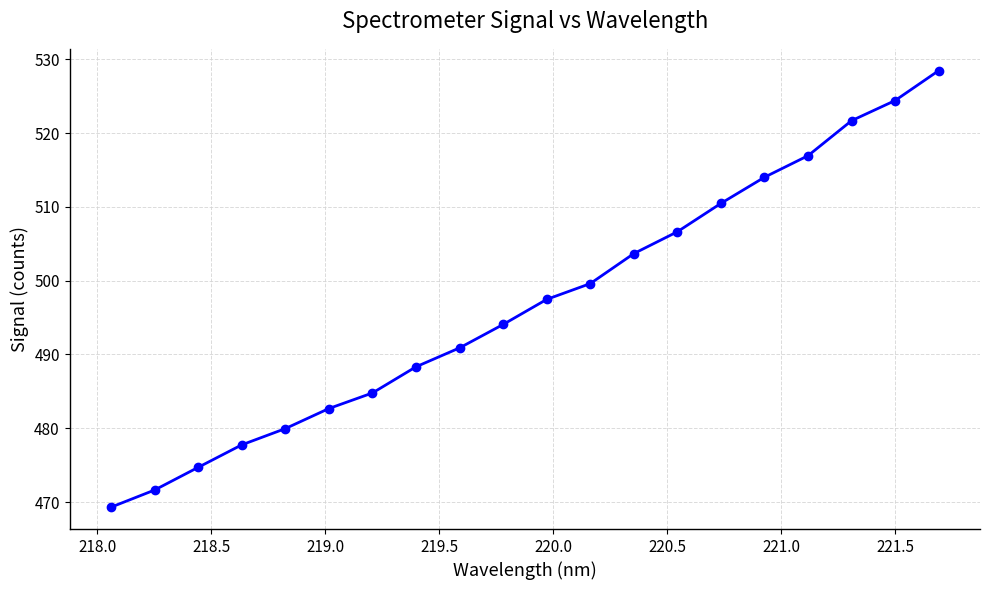

What is the greatest value displayed?

528.4